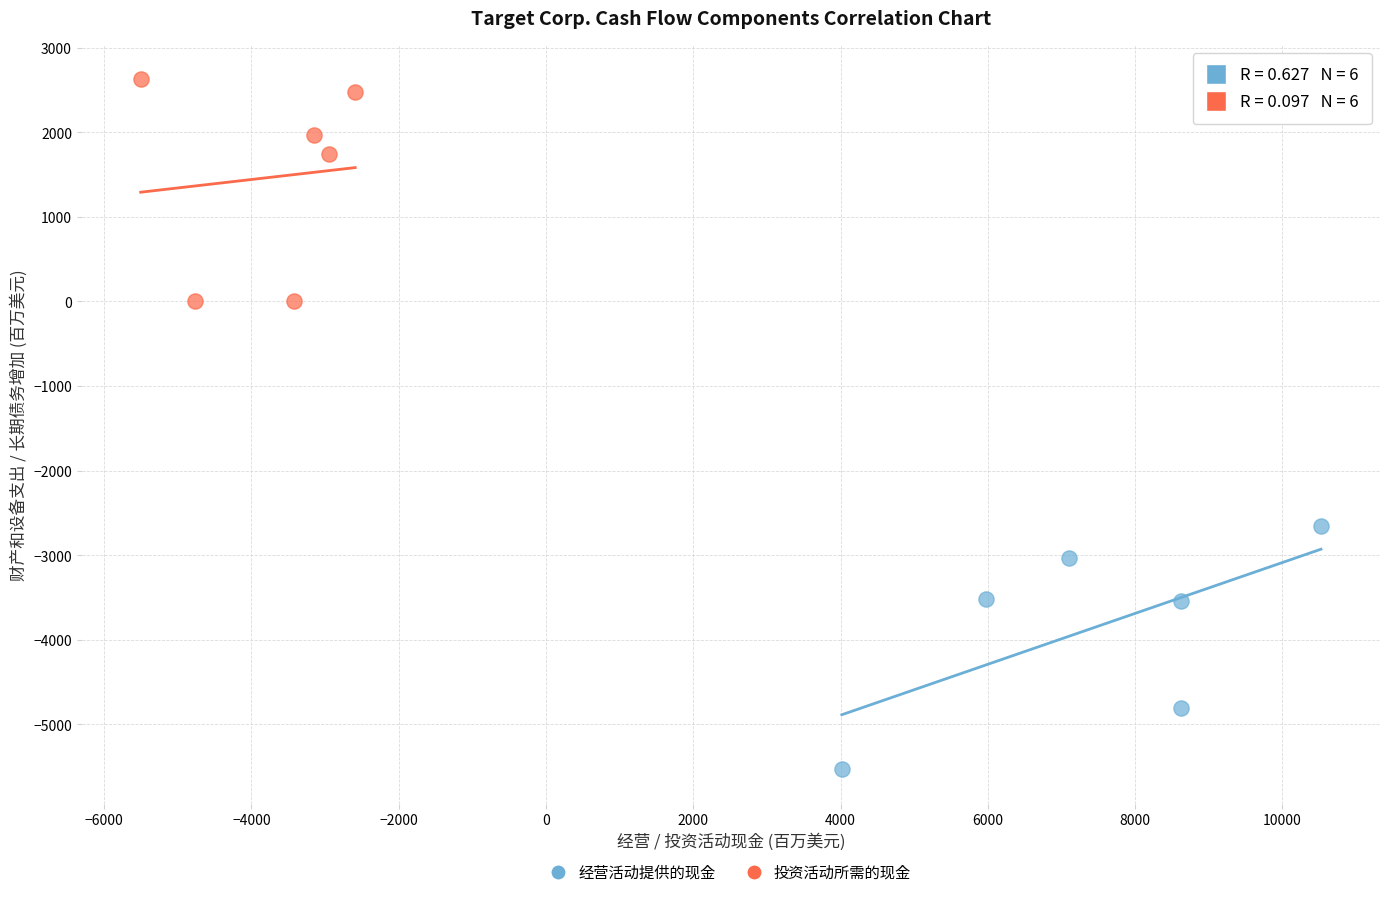

Which series contains the lowest Y value?

经营活动提供的现金